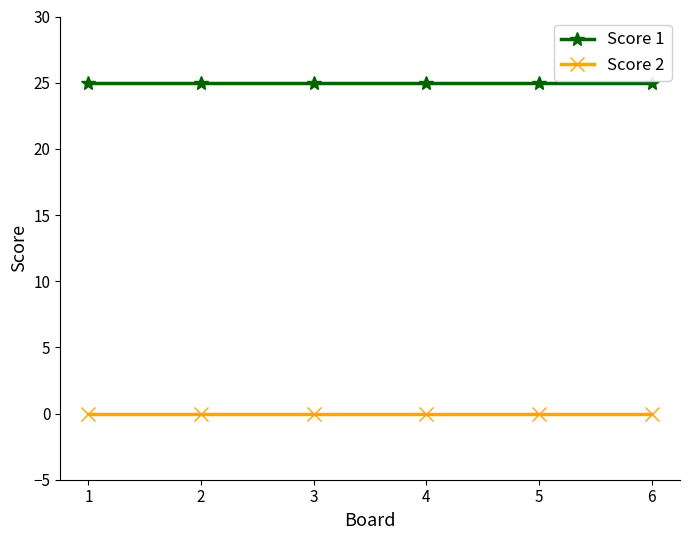

Reading left to right, extract all data points from this chart.

Score 1: 25	25	25	25	25	25
Score 2: 0	0	0	0	0	0